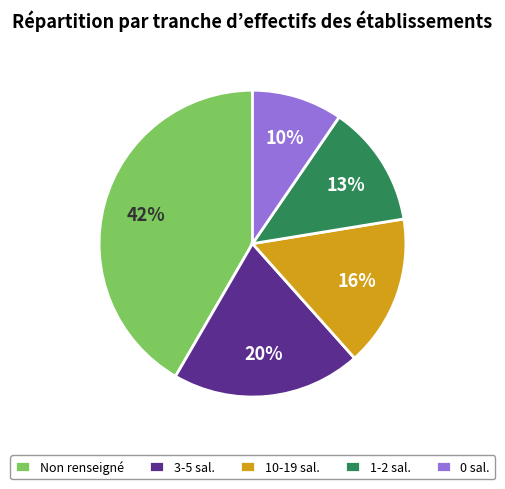

Does 1-2 sal. account for over 50% of the chart?

No